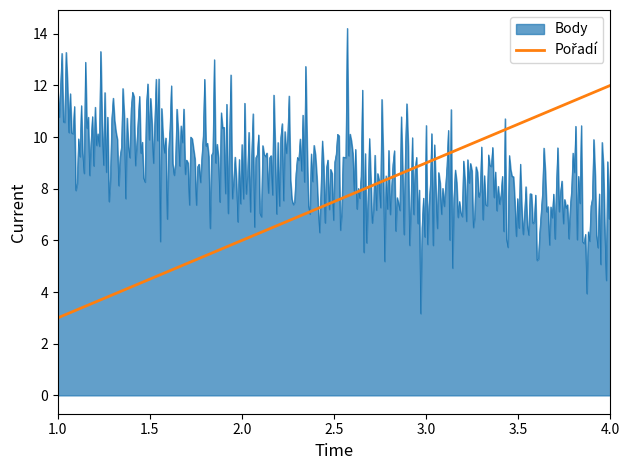

Which series has the widest spread of values?

Body